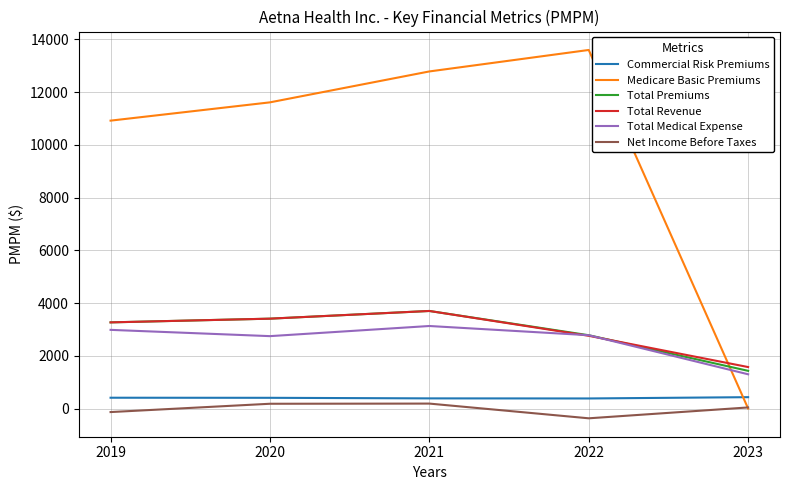

How many interior local valleys does the Total Medical Expense series have?

1